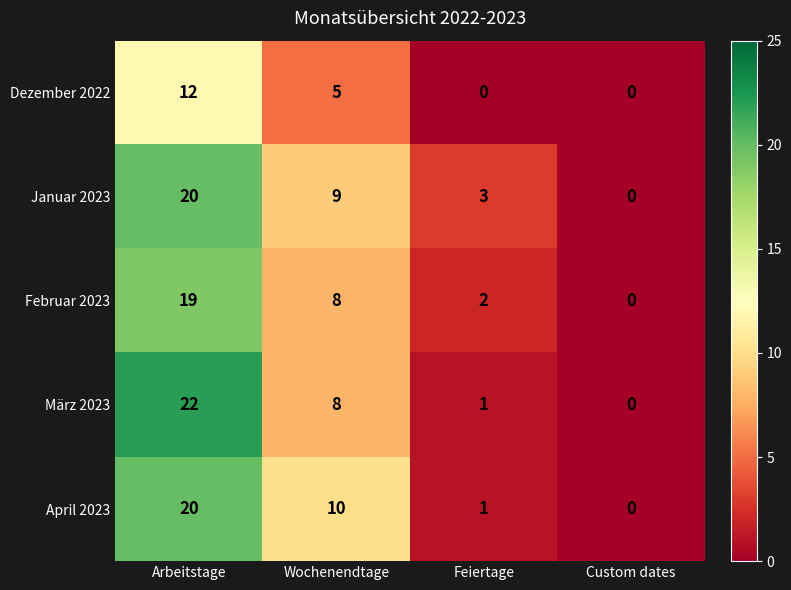

What is the maximum value shown in the chart?

22